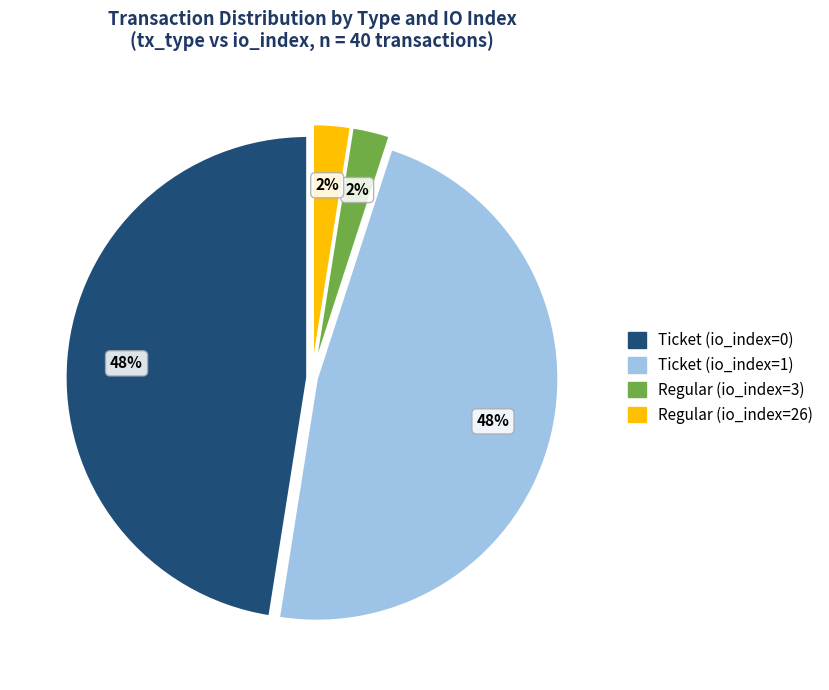

To the nearest percent, what is the average slice percentage?

25%